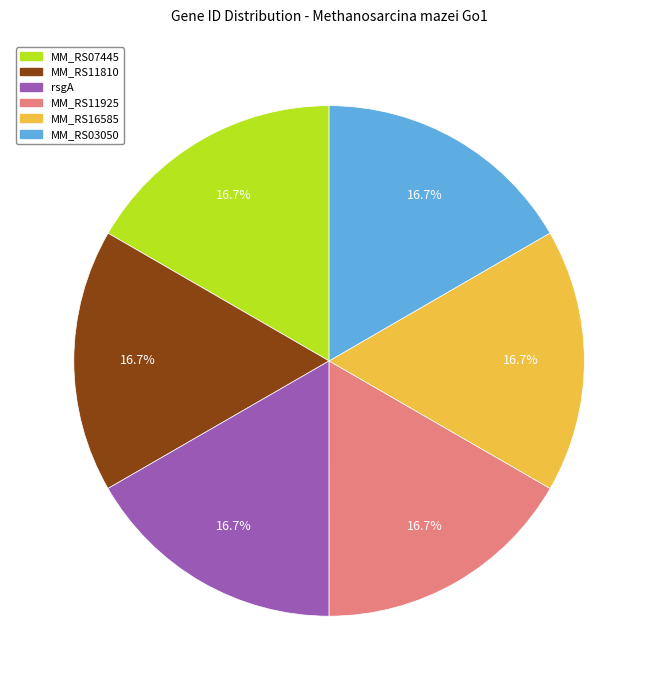

To the nearest percent, what is the combined percentage of MM_RS03050 and MM_RS16585?

33%